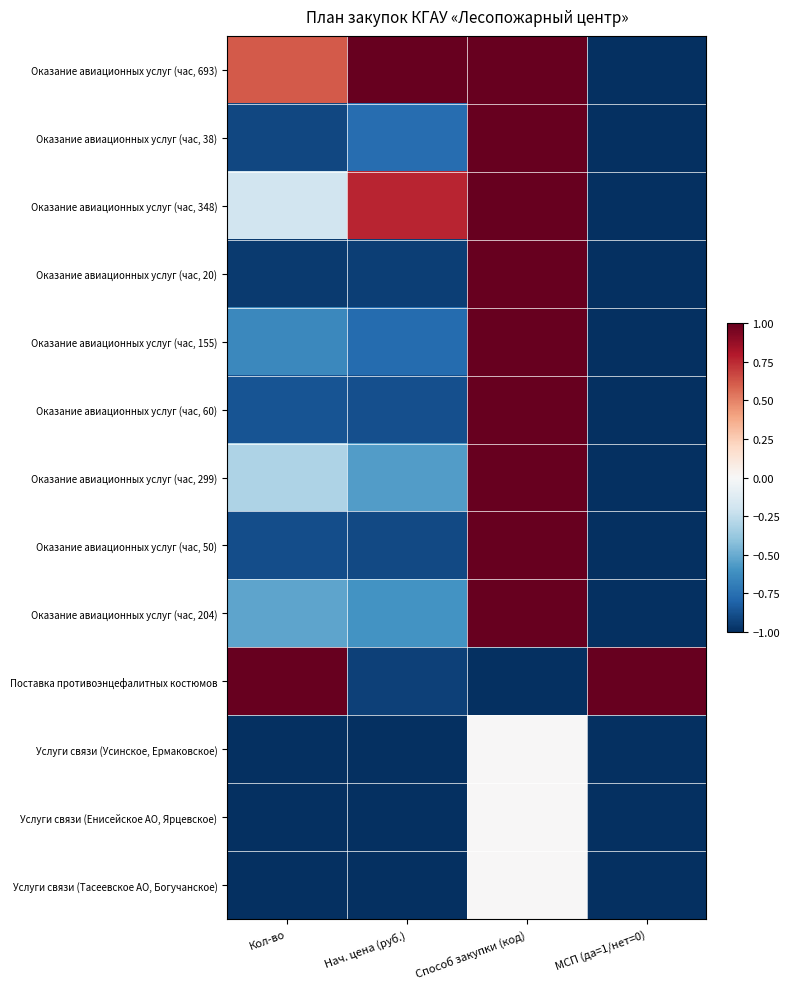

Which series changed the most between Кол-во and МСП (да=1/нет=0)?

Оказание авиационных услуг (час, 693)